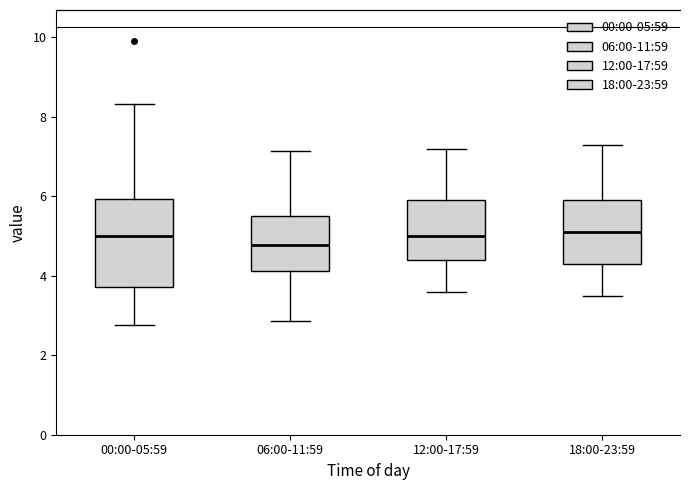

Reading left to right, read every box against the y-axis: the position of its median line, the range the box covers, and the ends of its whiskers. The values are not printed on the chart, so give them approximately, as read against the axis.

00:00-05:59: median 5.0, box 3.8 to 6.0, whiskers 2.8 to 8.4
06:00-11:59: median 4.8, box 4.2 to 5.6, whiskers 2.8 to 7.2
12:00-17:59: median 5.0, box 4.4 to 6.0, whiskers 3.6 to 7.2
18:00-23:59: median 5.2, box 4.4 to 6.0, whiskers 3.6 to 7.4